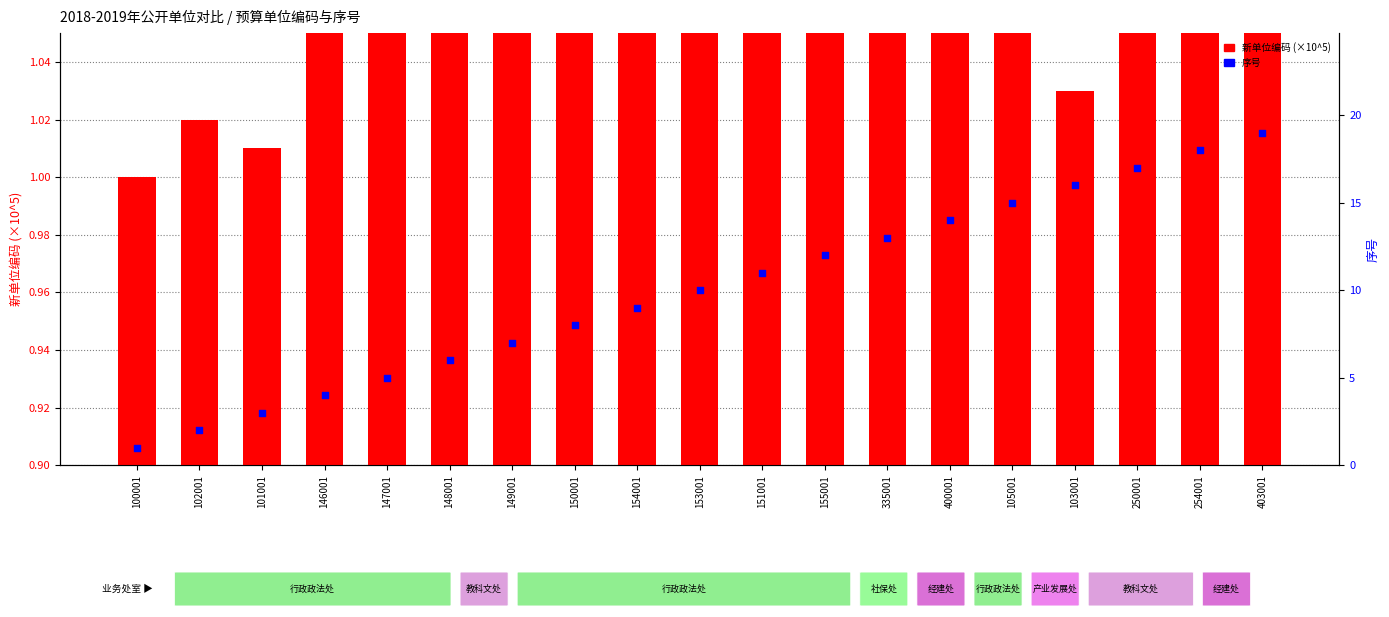

Which series contains the highest Y value?

序号 (rank)